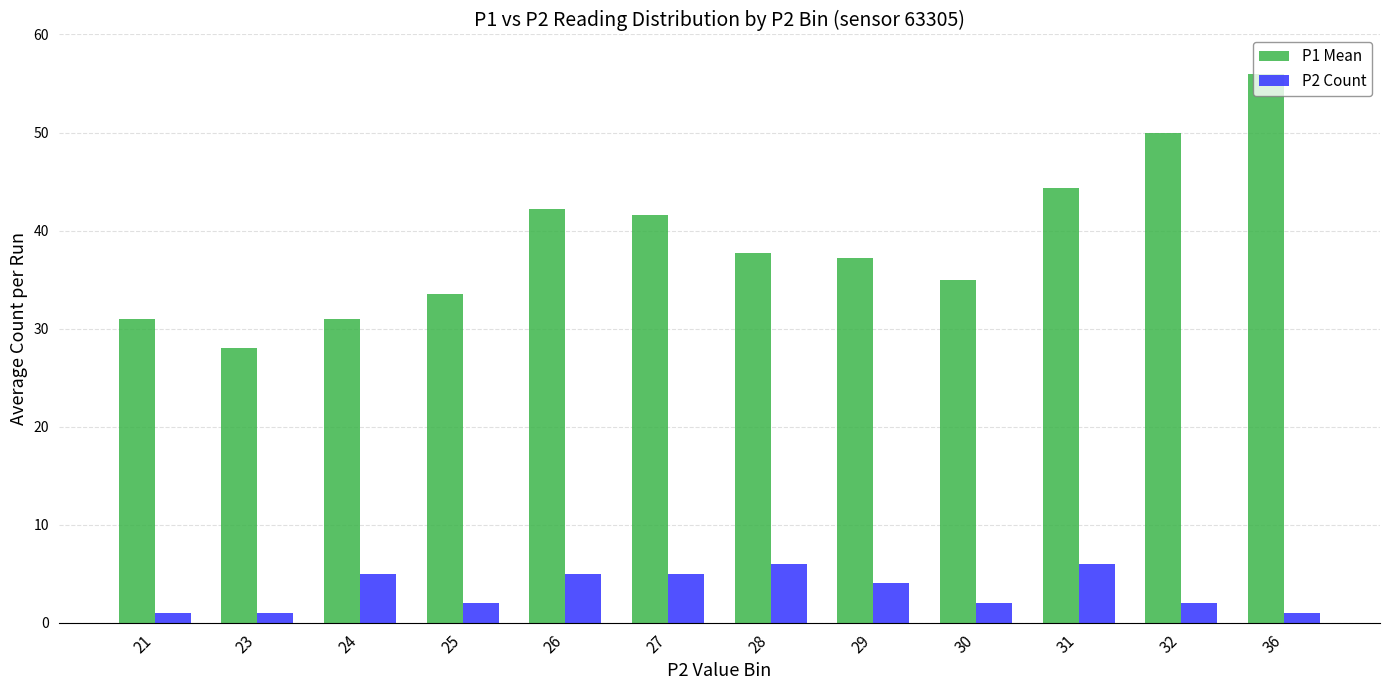

Where does the P1 Mean series first go above 37?

26